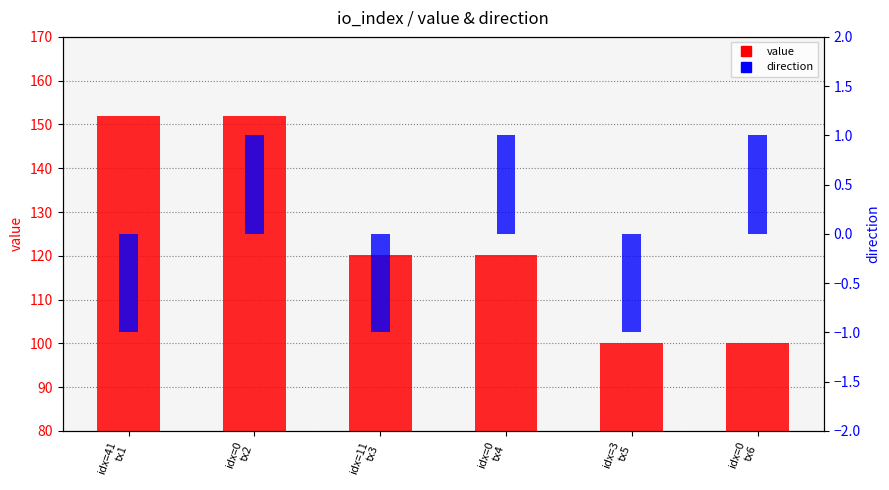

What is the value of the value bar at the 2nd from the left?

152.0